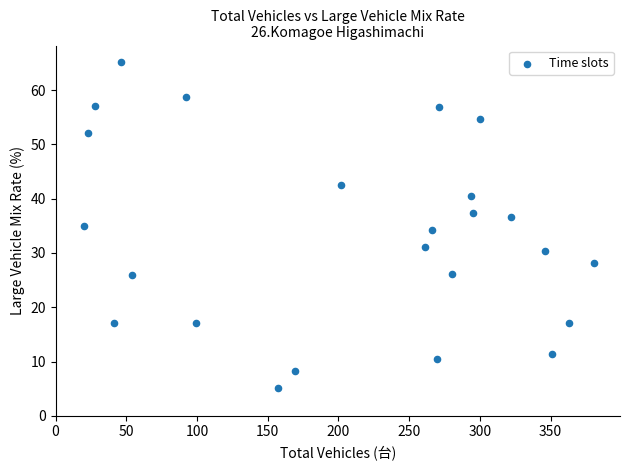

What is the range of Y values (max minus min)?

60.1